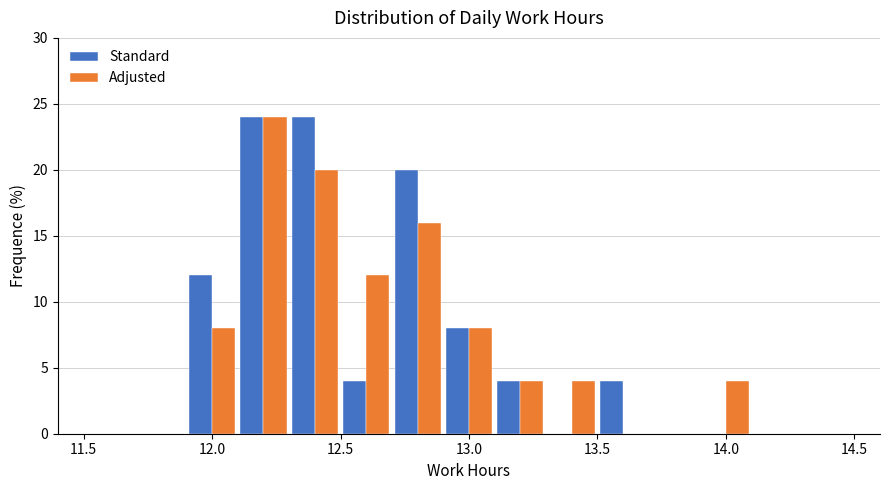

In the Adjusted series, which range on the x-axis has the tallest bar?

12.1 to 12.3